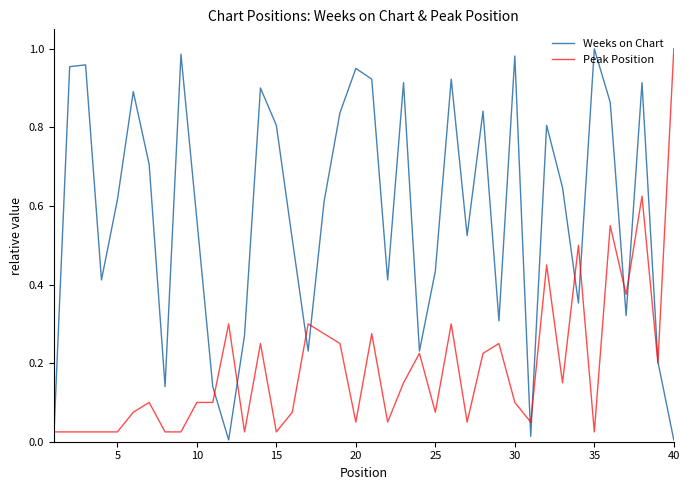

Which series has the largest total across all categories?

Weeks on Chart